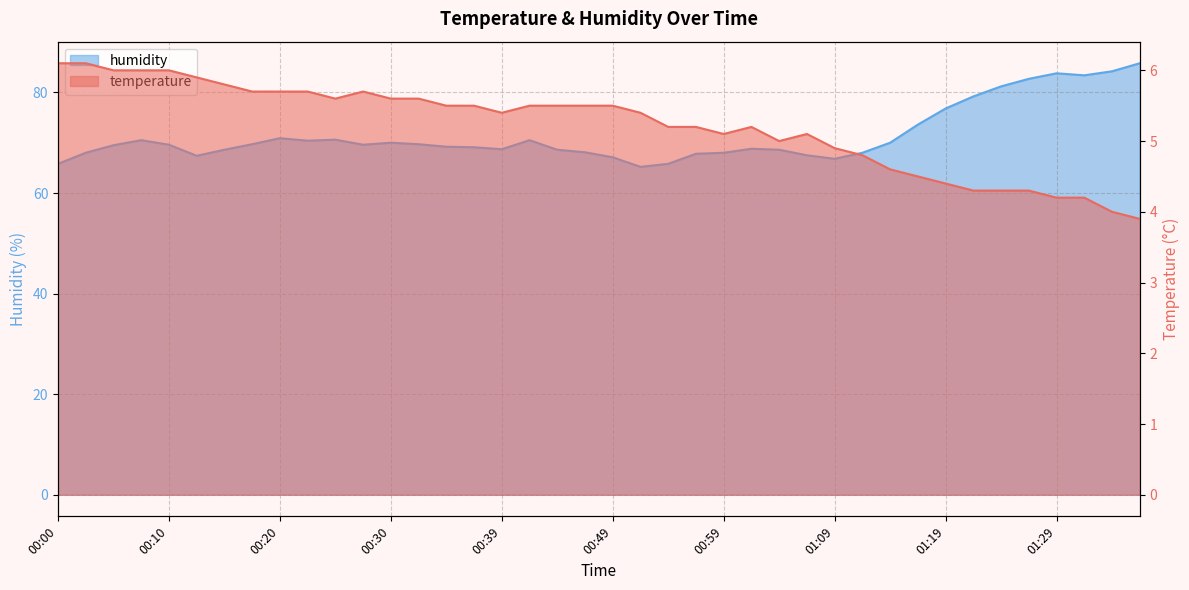

True or false: humidity and temperature intersect in this chart.

False